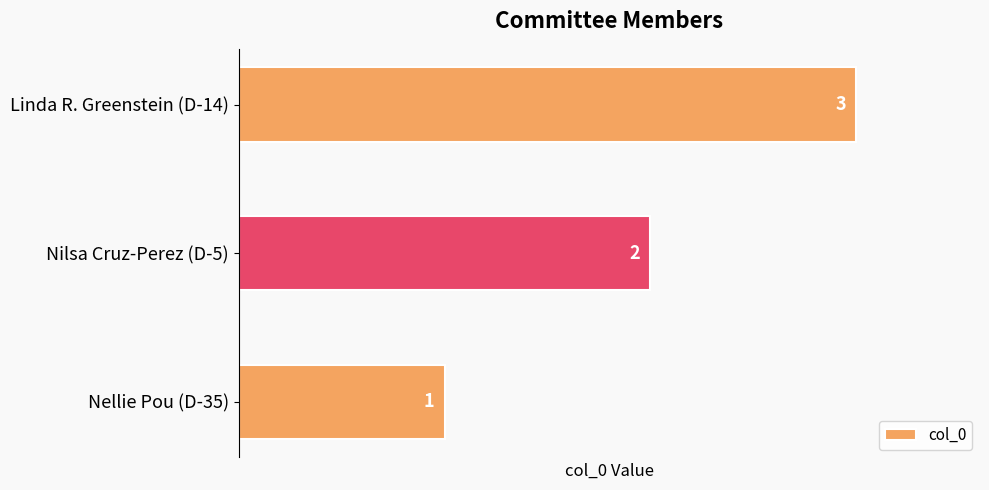

The chart shows a value of 1 at Nellie Pou (D-35). True or false?

True